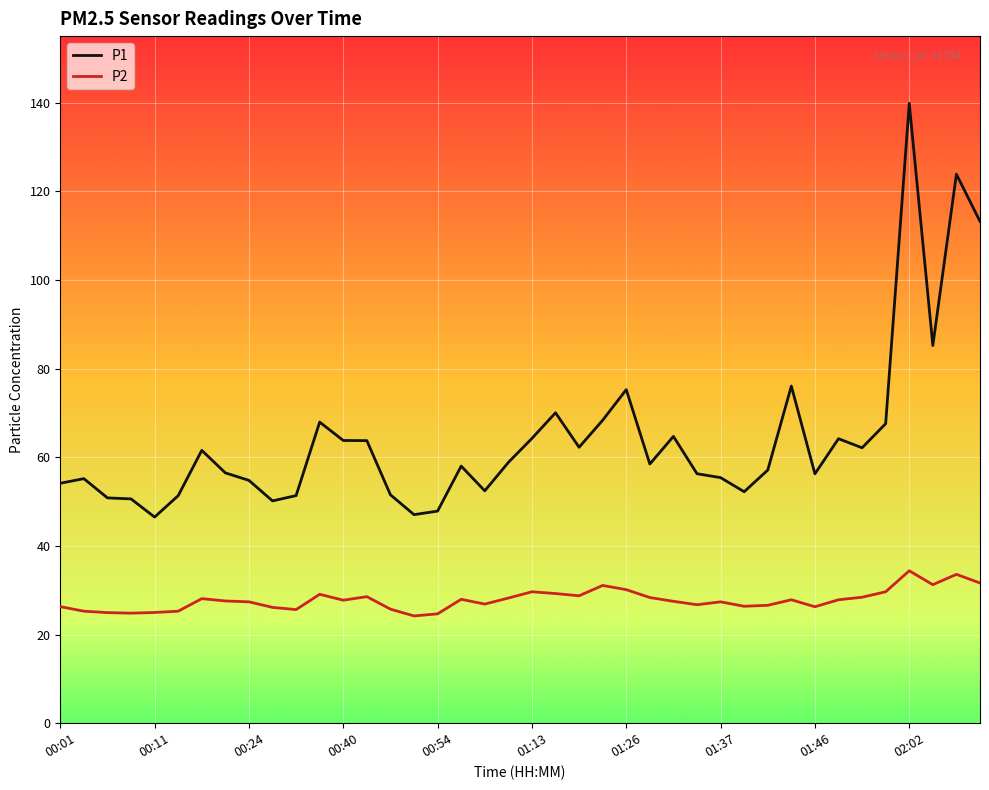

What are all the series names shown in the legend?

P1, P2